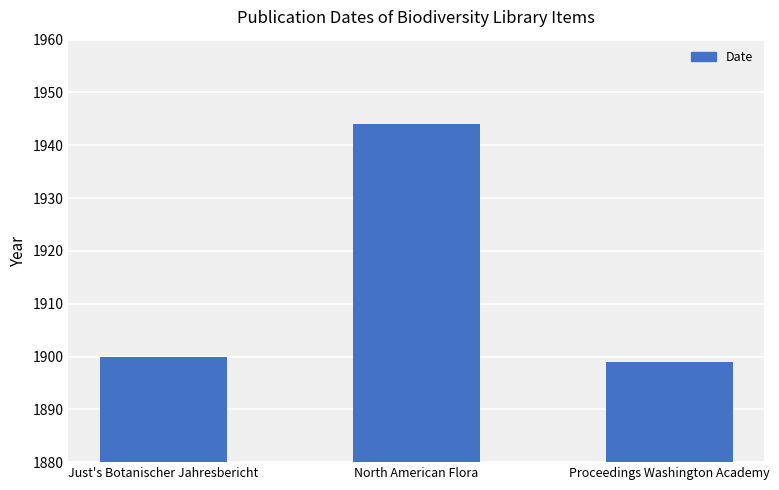

True or false: the data shows 1944 at North American Flora.

True